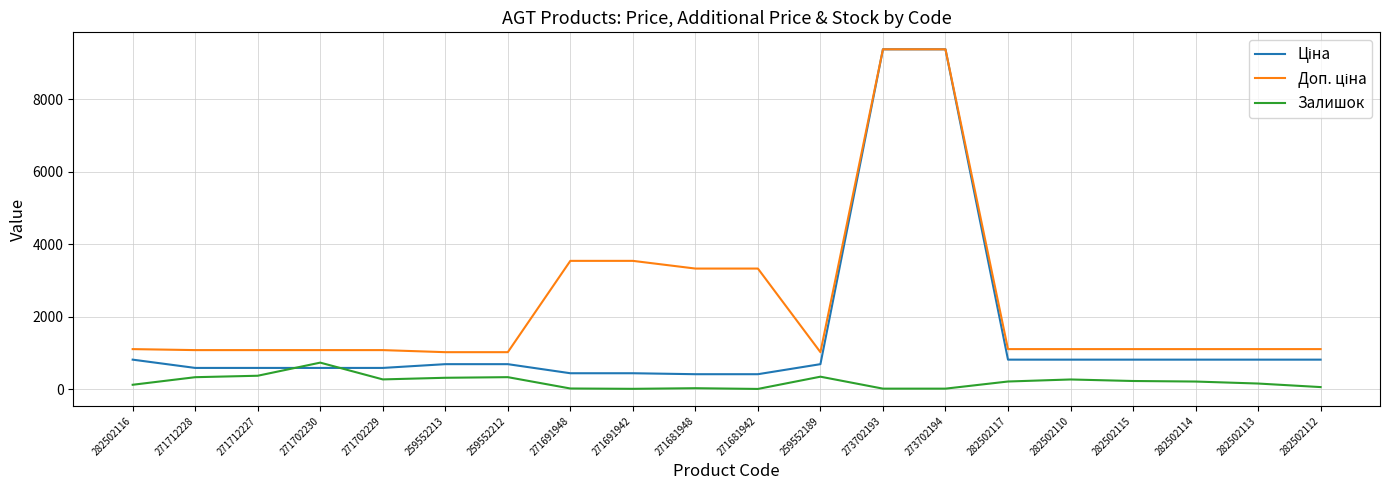

What is the greatest value displayed?

9384.0